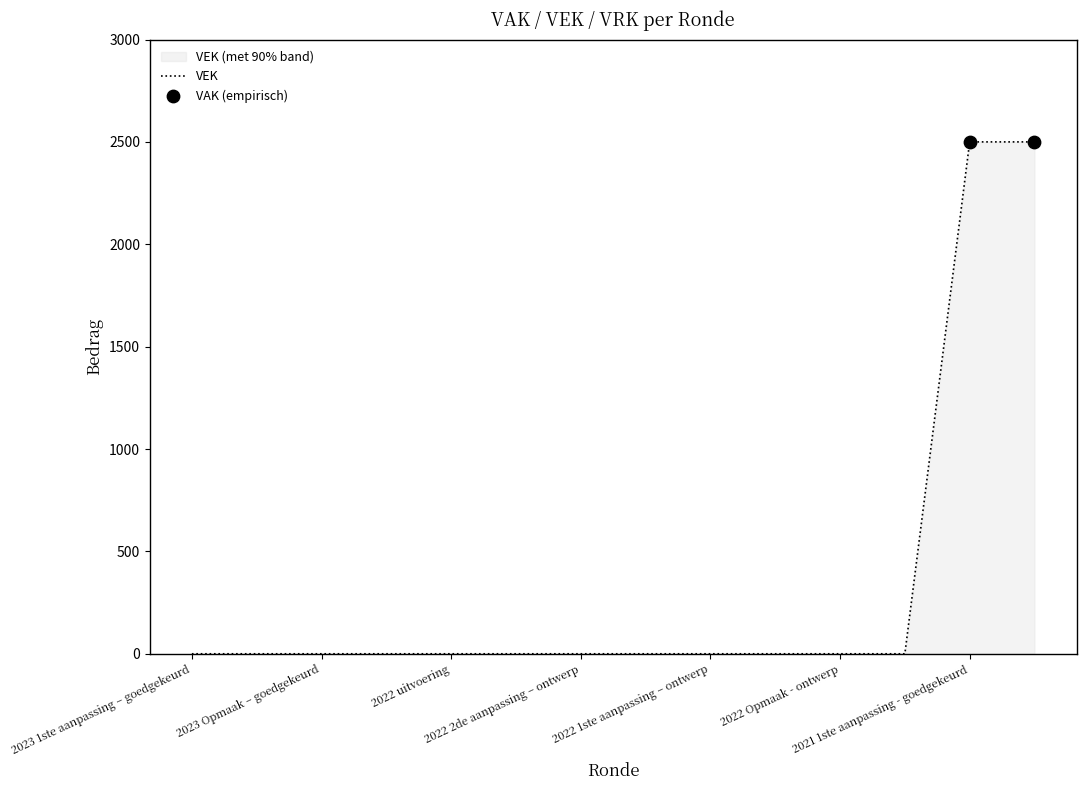

Which has a higher value, 2022 uitvoering or 2023 Opmaak - ontwerp?

2022 uitvoering